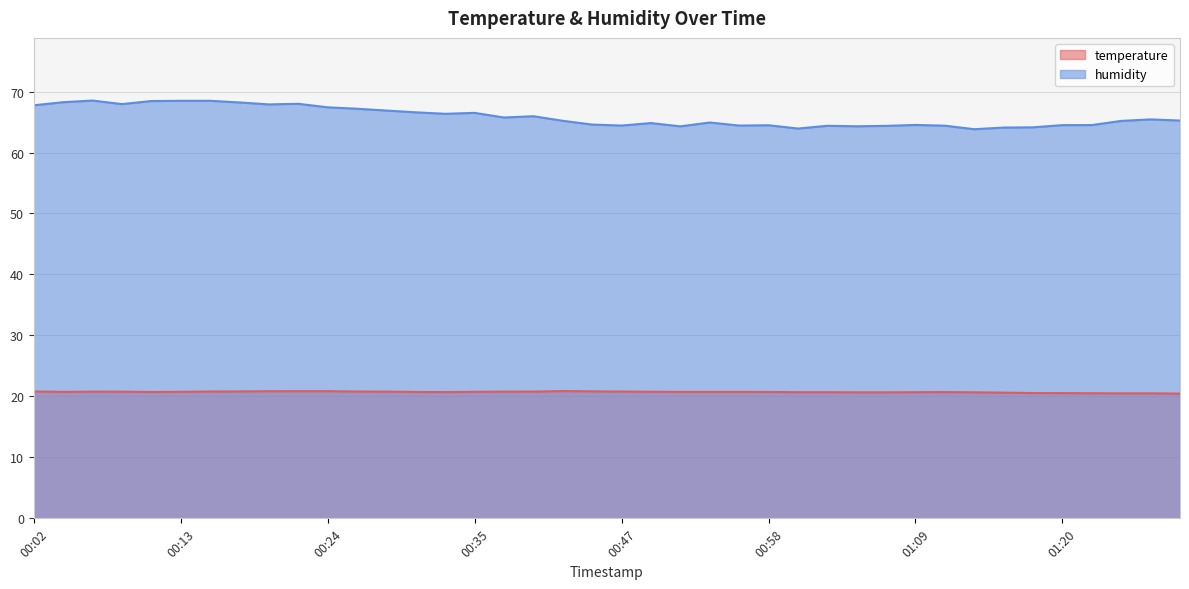

Rank the categories by humidity value from lowest to highest.

01:14, 01:00, 01:16, 01:18, 00:51, 01:05, 01:07, 01:02, 01:11, 00:47, 00:56, 00:58, 01:20, 01:23, 01:09, 00:44, 00:49, 00:53, 01:25, 00:42, 01:30, 01:27, 00:38, 00:40, 00:33, 00:35, 00:31, 00:29, 00:26, 00:24, 00:02, 00:20, 00:08, 00:22, 00:17, 00:04, 00:11, 00:13, 00:15, 00:06